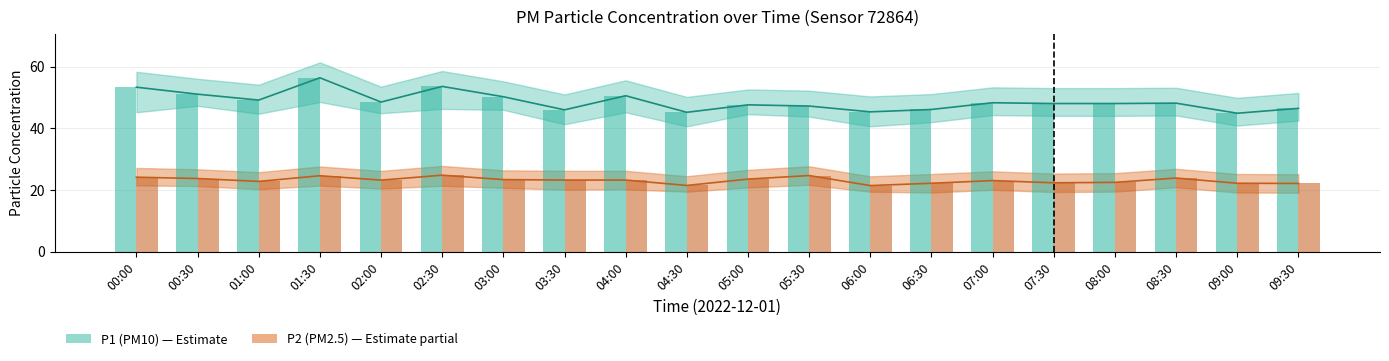

How many data points in P2 are less than 23?

8